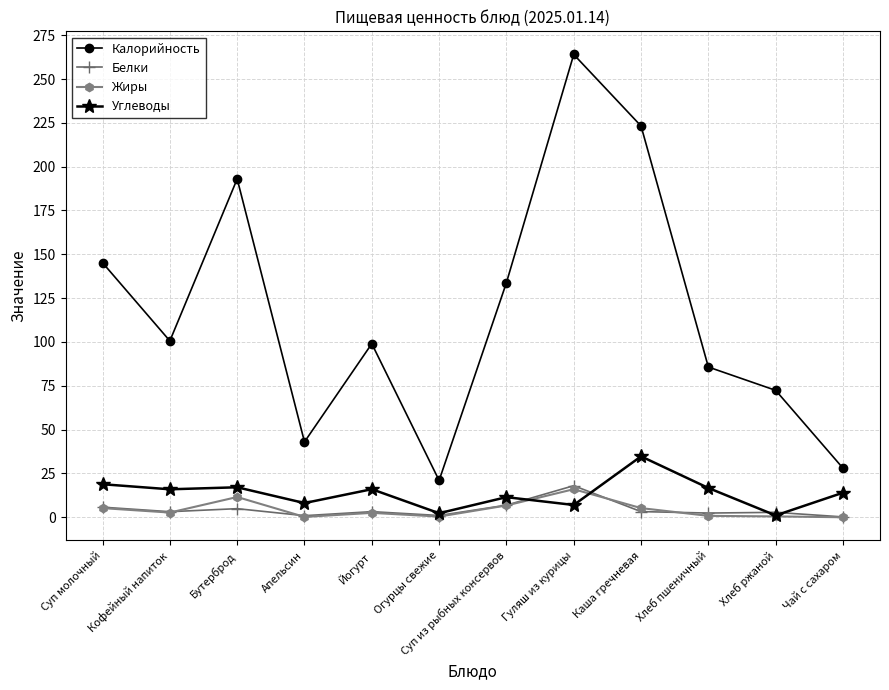

What is the sum of all Жиры values?

51.8